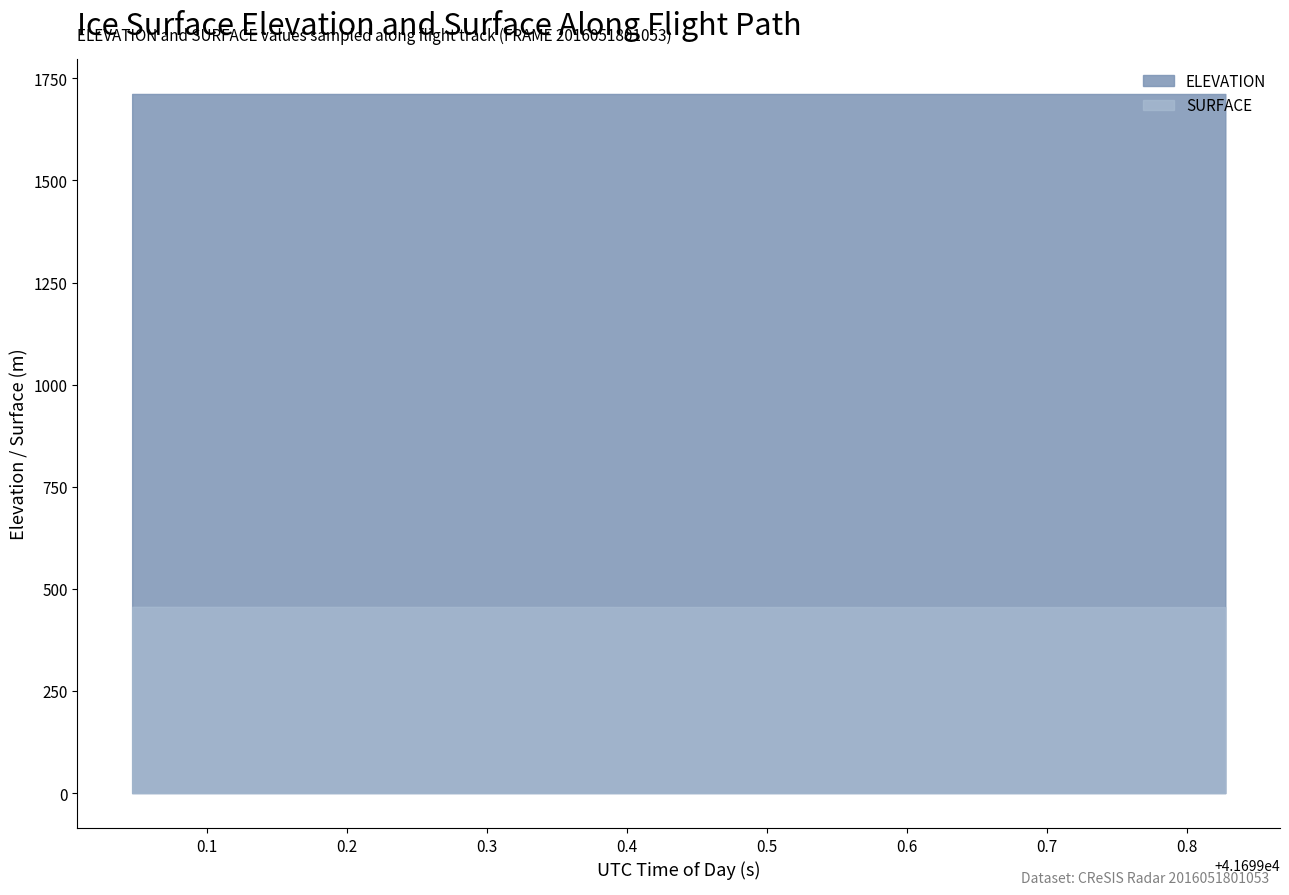

True or false: SURFACE and ELEVATION intersect in this chart.

False